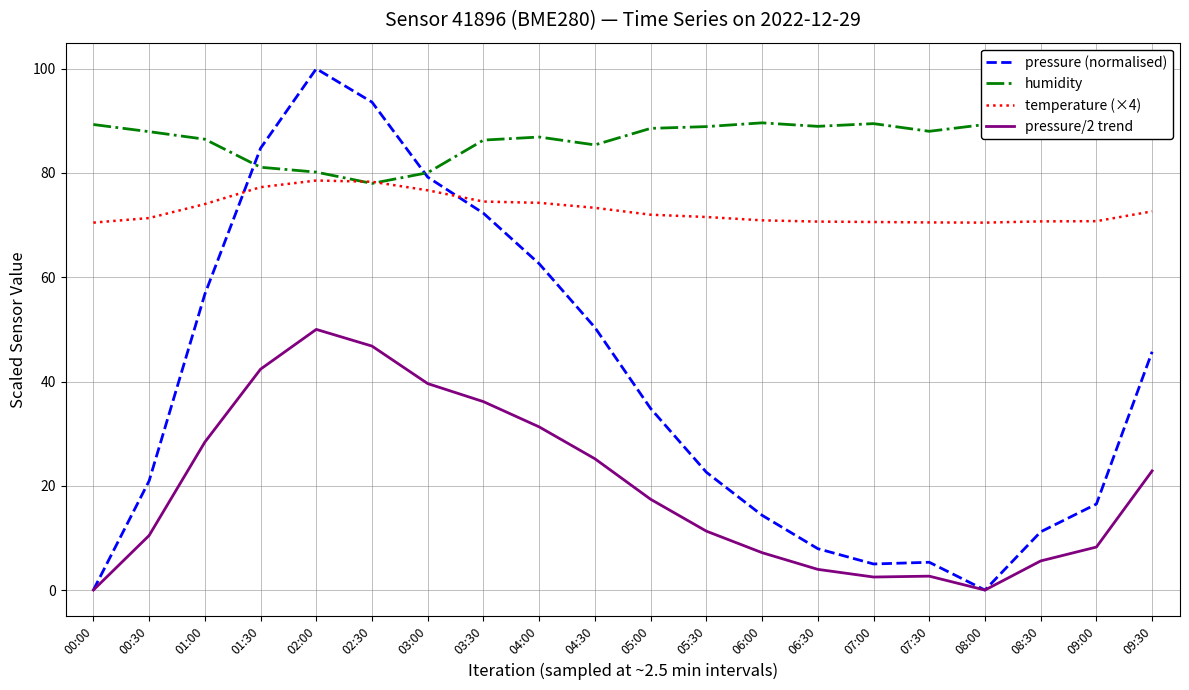

The temperature (×4) series shows 109.6 at 00:00. True or false?

False